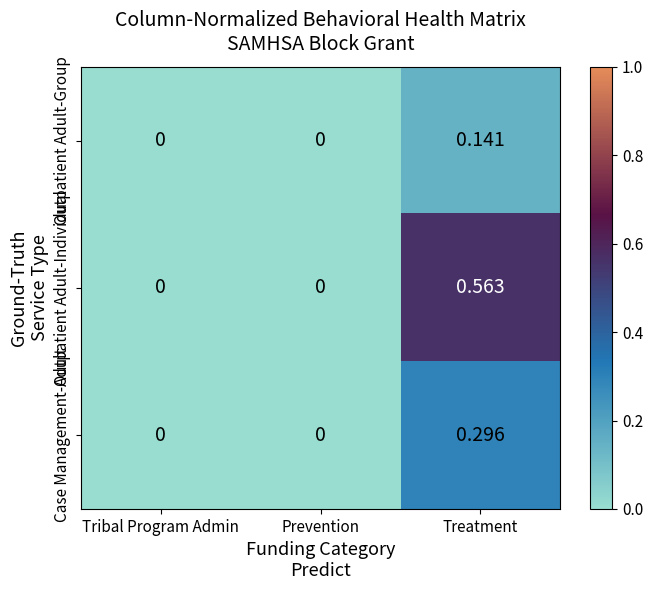

Which series has the largest total across all categories?

Outpatient Adult-Individual